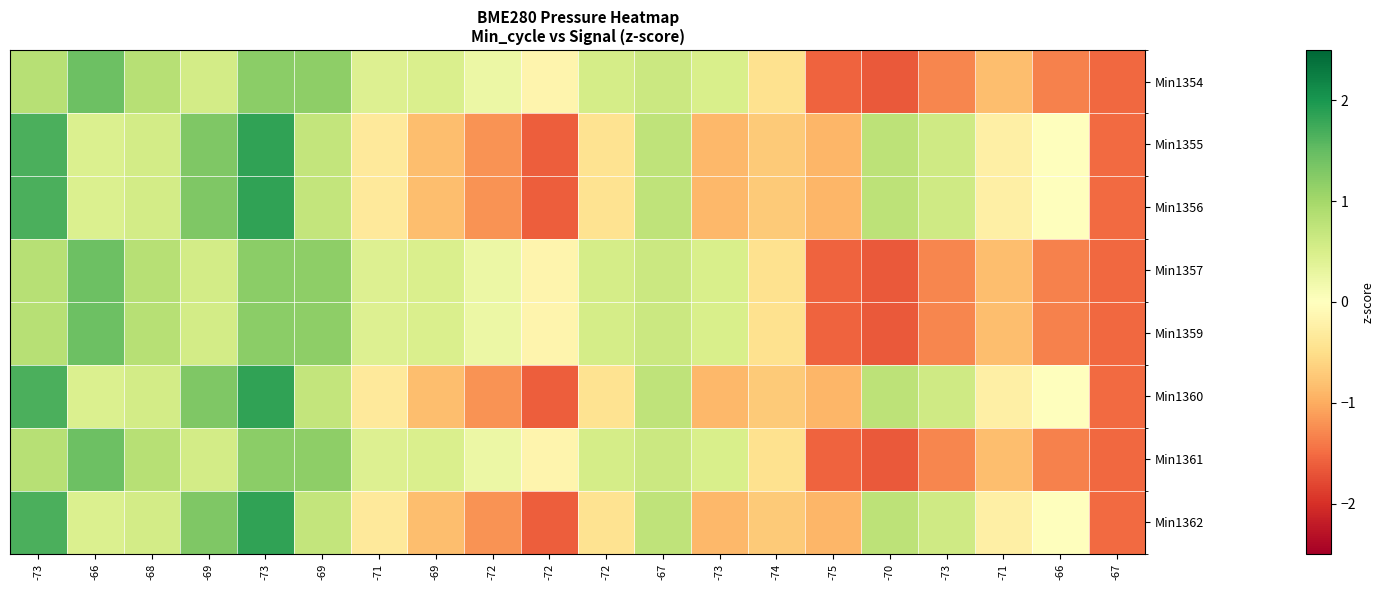

What is the maximum value shown in the chart?

1.8